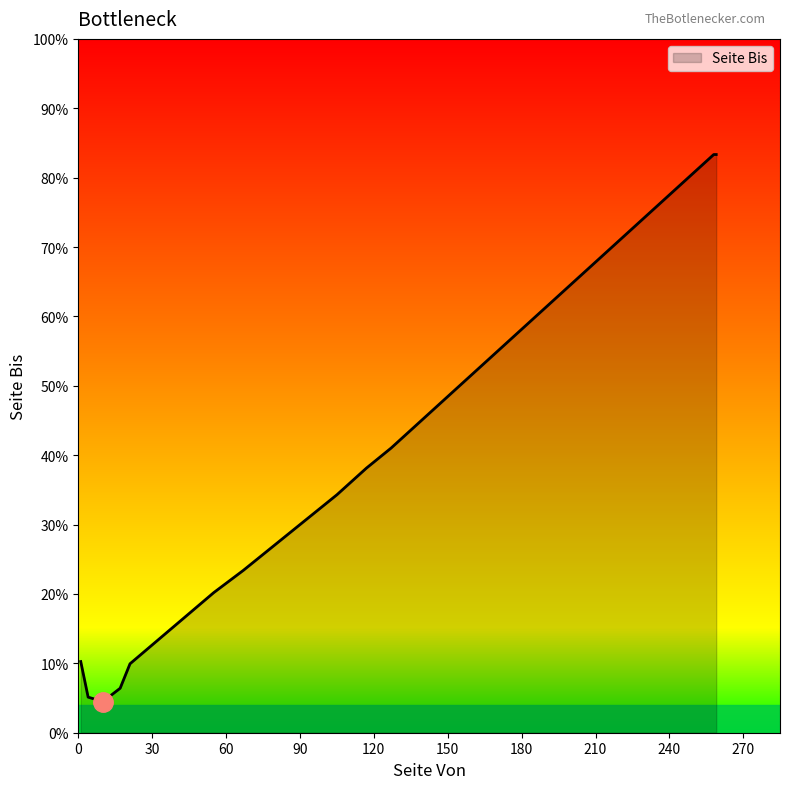

Does the chart have visible grid lines?

No